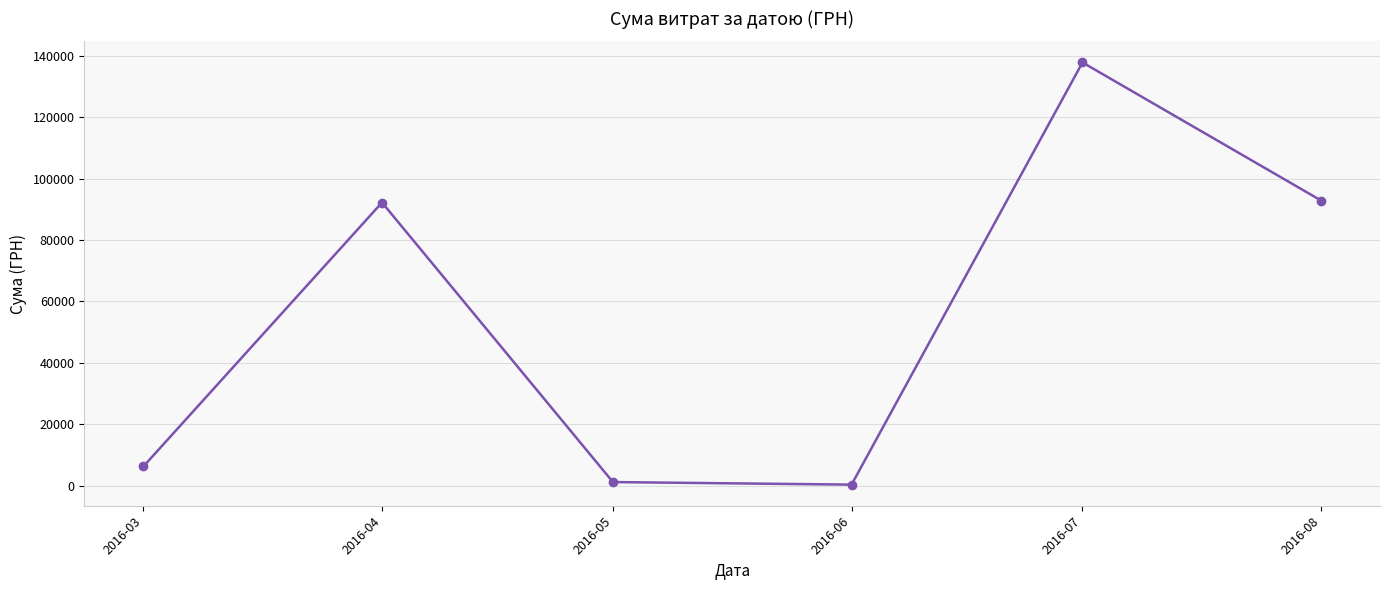

How many interior local valleys (lower than both neighbors) does the data have?

1